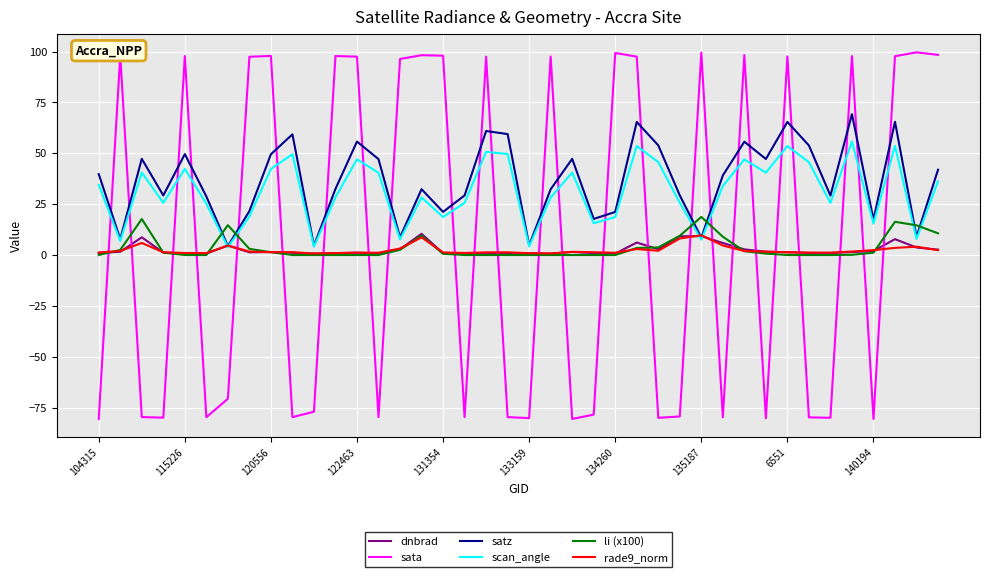

Which series has the largest range (max minus min)?

sata